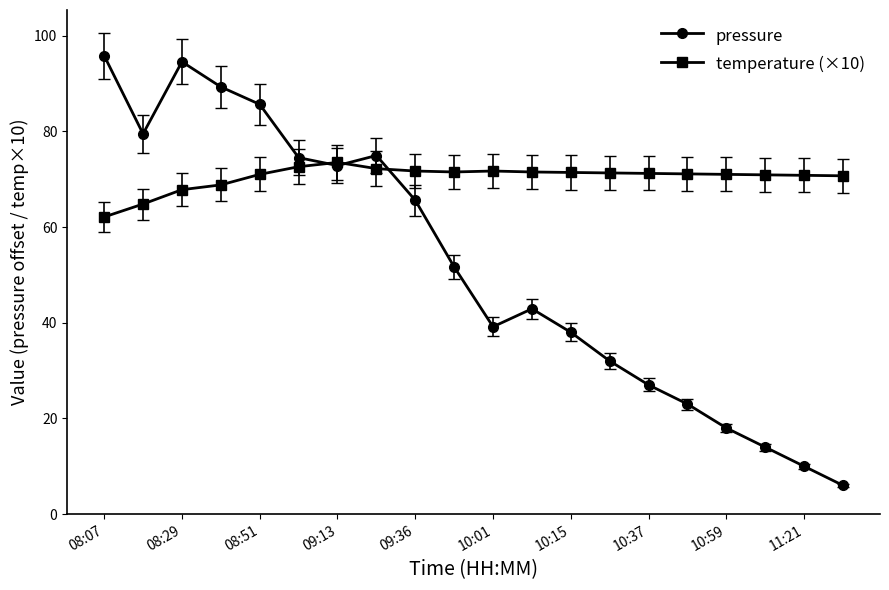

Which series has the largest total across all categories?

temperature (×10)